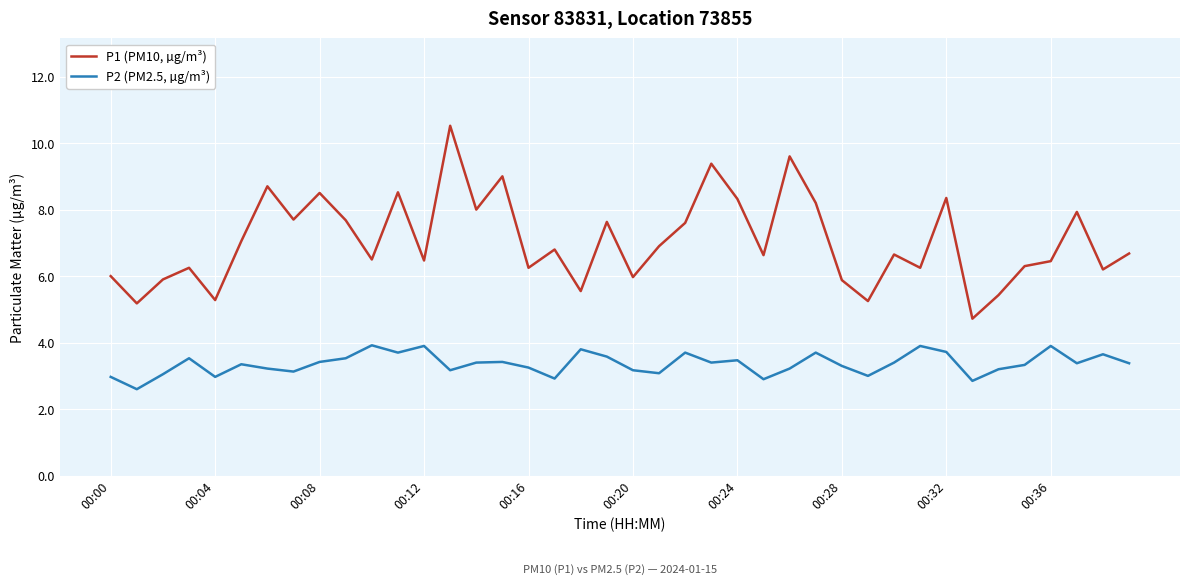

Which series has the largest range (max minus min)?

P1 (PM10, µg/m³)